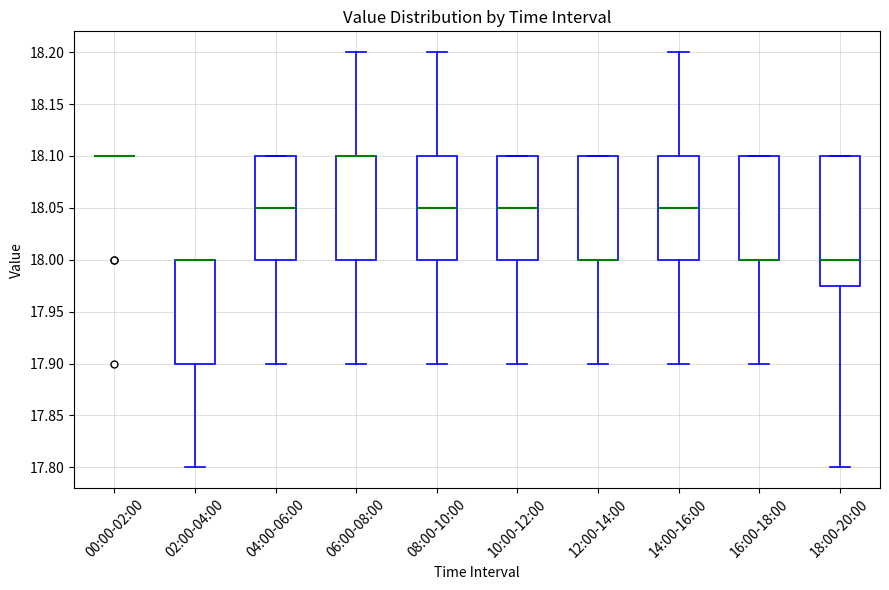

Reading left to right, transcribe this box plot: for each box, give where its median line is, the range the box spans, and where its two whiskers end, as read against the y-axis. The values are not printed on the chart, so give them approximately, as read against the axis.

00:00-02:00: box collapsed to a line at 18.100, whiskers 18.100 to 18.100
02:00-04:00: median 18.000 (drawn on the box's upper edge), box 17.900 to 18.000, whiskers 17.800 to 18.000
04:00-06:00: median 18.050, box 18.000 to 18.100, whiskers 17.900 to 18.100
06:00-08:00: median 18.100 (drawn on the box's upper edge), box 18.000 to 18.100, whiskers 17.900 to 18.200
08:00-10:00: median 18.050, box 18.000 to 18.100, whiskers 17.900 to 18.200
10:00-12:00: median 18.050, box 18.000 to 18.100, whiskers 17.900 to 18.100
12:00-14:00: median 18.000 (drawn on the box's lower edge), box 18.000 to 18.100, whiskers 17.900 to 18.100
14:00-16:00: median 18.050, box 18.000 to 18.100, whiskers 17.900 to 18.200
16:00-18:00: median 18.000 (drawn on the box's lower edge), box 18.000 to 18.100, whiskers 17.900 to 18.100
18:00-20:00: median 18.000, box 17.975 to 18.100, whiskers 17.800 to 18.100